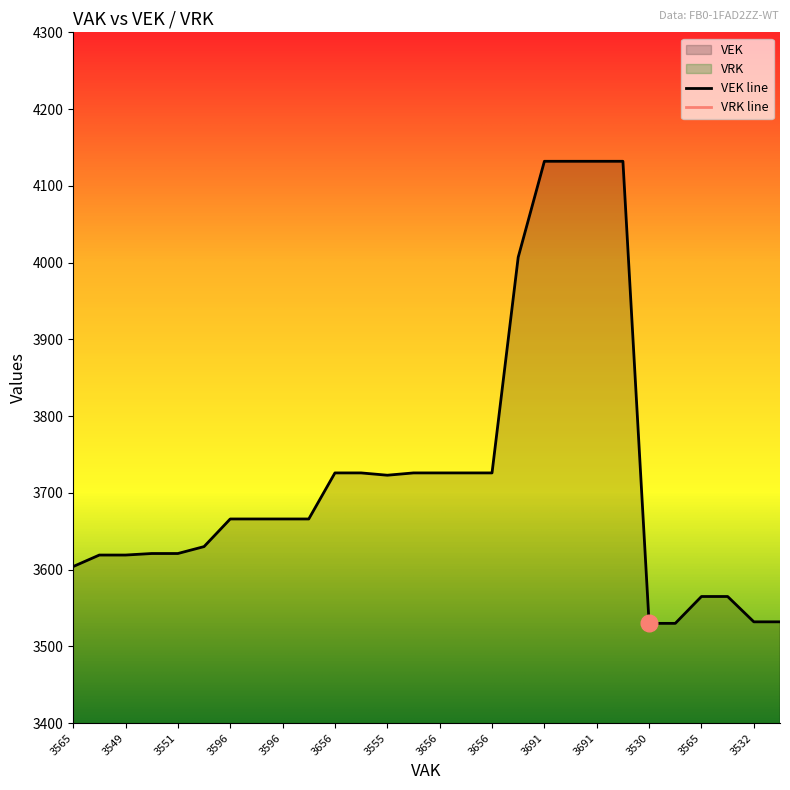

The value at 3656 is 6034. True or false?

False